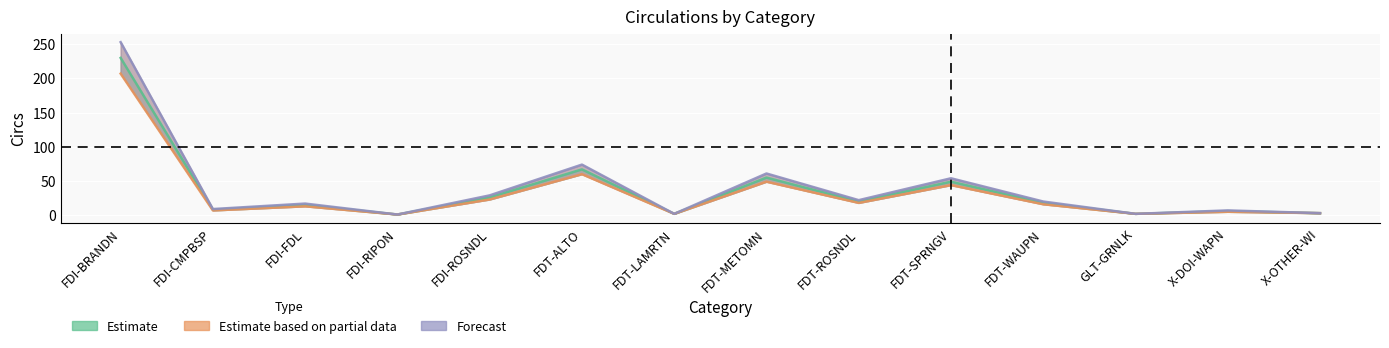

Reading right to left, list all the values displayed in this chart.

Estimate: X-OTHER-WI=3	X-DOI-WAPN=6	GLT-GRNLK=2	FDT-WAUPN=18	FDT-SPRNGV=49	FDT-ROSNDL=20	FDT-METOMN=55	FDT-LAMRTN=2	FDT-ALTO=67	FDI-ROSNDL=26	FDI-RIPON=1	FDI-FDL=15	FDI-CMPBSP=8	FDI-BRANDN=230
Estimate based on partial data: X-OTHER-WI=3	X-DOI-WAPN=5	GLT-GRNLK=2	FDT-WAUPN=16	FDT-SPRNGV=44	FDT-ROSNDL=18	FDT-METOMN=49	FDT-LAMRTN=2	FDT-ALTO=60	FDI-ROSNDL=23	FDI-RIPON=1	FDI-FDL=13	FDI-CMPBSP=7	FDI-BRANDN=207
Forecast: X-OTHER-WI=3	X-DOI-WAPN=7	GLT-GRNLK=2	FDT-WAUPN=20	FDT-SPRNGV=54	FDT-ROSNDL=22	FDT-METOMN=61	FDT-LAMRTN=2	FDT-ALTO=74	FDI-ROSNDL=29	FDI-RIPON=1	FDI-FDL=17	FDI-CMPBSP=9	FDI-BRANDN=253